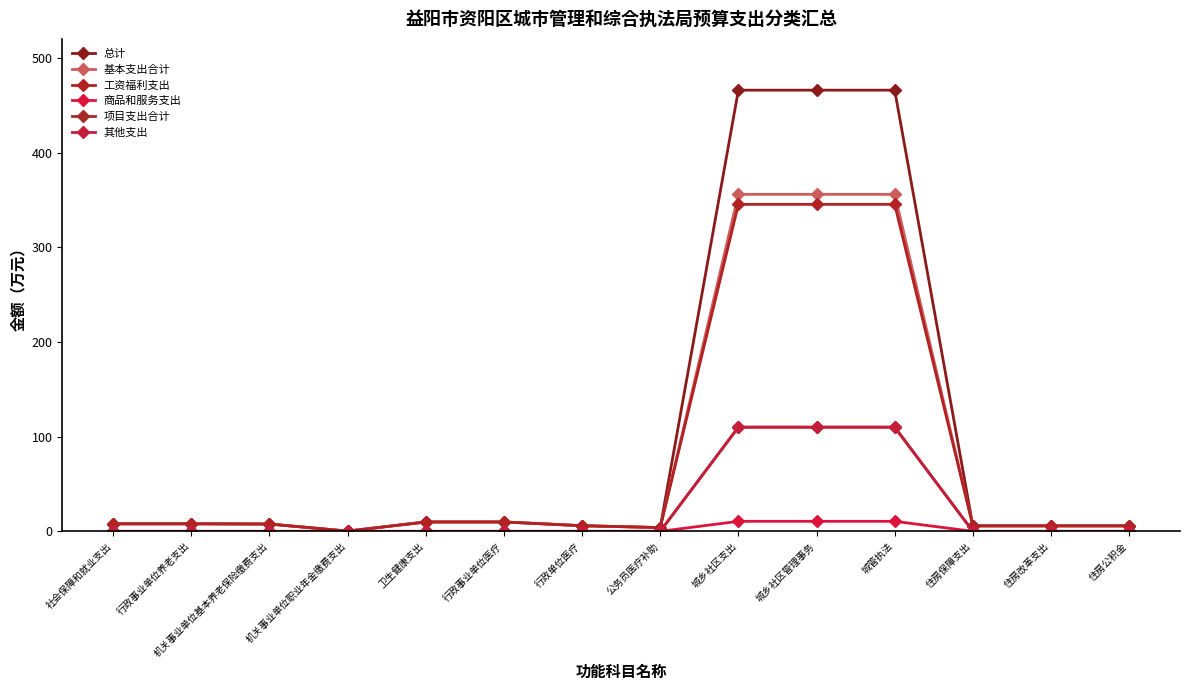

Reading left to right, list all the values displayed in this chart.

总计: 社会保障和就业支出=8.0	行政事业单位养老支出=8.0	机关事业单位基本养老保险缴费支出=7.7	机关事业单位职业年金缴费支出=0.2	卫生健康支出=9.9	行政事业单位医疗=9.9	行政单位医疗=5.9	公务员医疗补助=4.0	城乡社区支出=465.9	城乡社区管理事务=465.9	城管执法=465.9	住房保障支出=5.8	住房改革支出=5.8	住房公积金=5.8
基本支出合计: 社会保障和就业支出=8.0	行政事业单位养老支出=8.0	机关事业单位基本养老保险缴费支出=7.7	机关事业单位职业年金缴费支出=0.2	卫生健康支出=9.9	行政事业单位医疗=9.9	行政单位医疗=5.9	公务员医疗补助=4.0	城乡社区支出=355.9	城乡社区管理事务=355.9	城管执法=355.9	住房保障支出=5.8	住房改革支出=5.8	住房公积金=5.8
工资福利支出: 社会保障和就业支出=8.0	行政事业单位养老支出=8.0	机关事业单位基本养老保险缴费支出=7.7	机关事业单位职业年金缴费支出=0.2	卫生健康支出=9.9	行政事业单位医疗=9.9	行政单位医疗=5.9	公务员医疗补助=4.0	城乡社区支出=345.3	城乡社区管理事务=345.3	城管执法=345.3	住房保障支出=5.8	住房改革支出=5.8	住房公积金=5.8
商品和服务支出: 社会保障和就业支出=0.0	行政事业单位养老支出=0.0	机关事业单位基本养老保险缴费支出=0.0	机关事业单位职业年金缴费支出=0.0	卫生健康支出=0.0	行政事业单位医疗=0.0	行政单位医疗=0.0	公务员医疗补助=0.0	城乡社区支出=10.6	城乡社区管理事务=10.6	城管执法=10.6	住房保障支出=0.0	住房改革支出=0.0	住房公积金=0.0
项目支出合计: 社会保障和就业支出=0.0	行政事业单位养老支出=0.0	机关事业单位基本养老保险缴费支出=0.0	机关事业单位职业年金缴费支出=0.0	卫生健康支出=0.0	行政事业单位医疗=0.0	行政单位医疗=0.0	公务员医疗补助=0.0	城乡社区支出=110.0	城乡社区管理事务=110.0	城管执法=110.0	住房保障支出=0.0	住房改革支出=0.0	住房公积金=0.0
其他支出: 社会保障和就业支出=0.0	行政事业单位养老支出=0.0	机关事业单位基本养老保险缴费支出=0.0	机关事业单位职业年金缴费支出=0.0	卫生健康支出=0.0	行政事业单位医疗=0.0	行政单位医疗=0.0	公务员医疗补助=0.0	城乡社区支出=110.0	城乡社区管理事务=110.0	城管执法=110.0	住房保障支出=0.0	住房改革支出=0.0	住房公积金=0.0